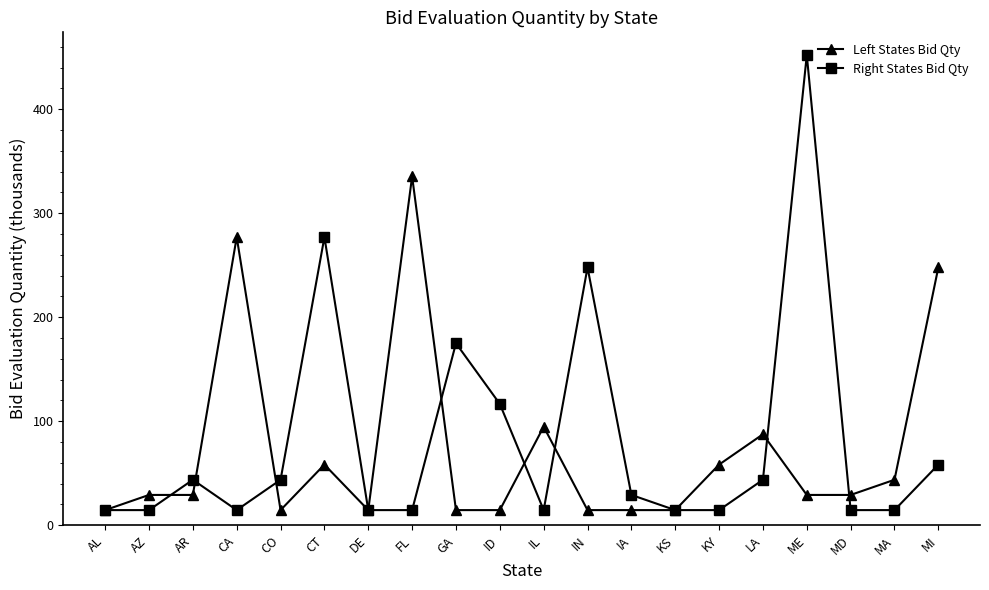

The Right States Bid Qty series shows 14.6 at AZ. True or false?

True